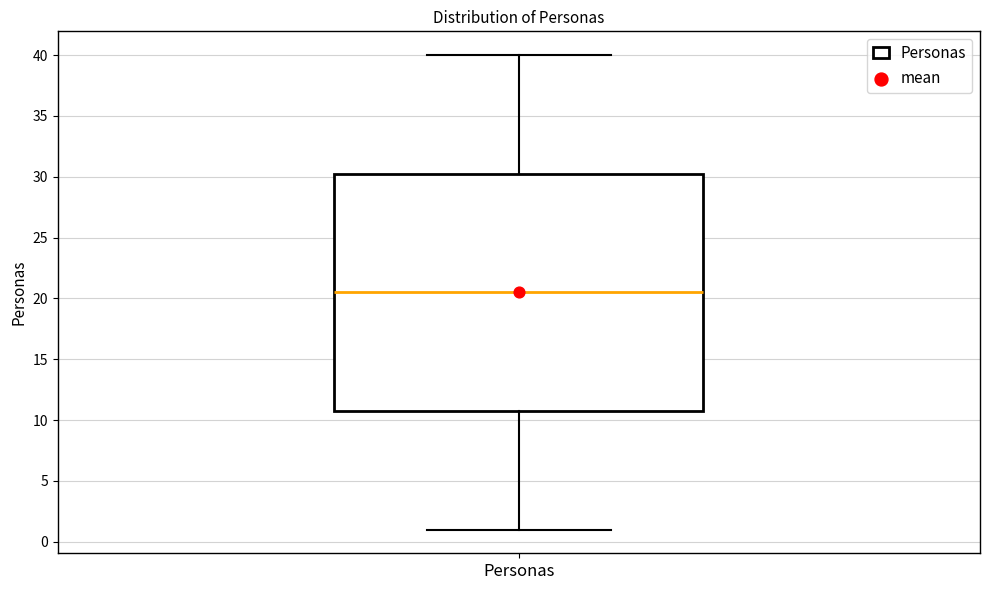

Where is the upper edge of the box for Personas on the y-axis? The values are not printed on the chart, so give them approximately, as read against the axis.

30.5